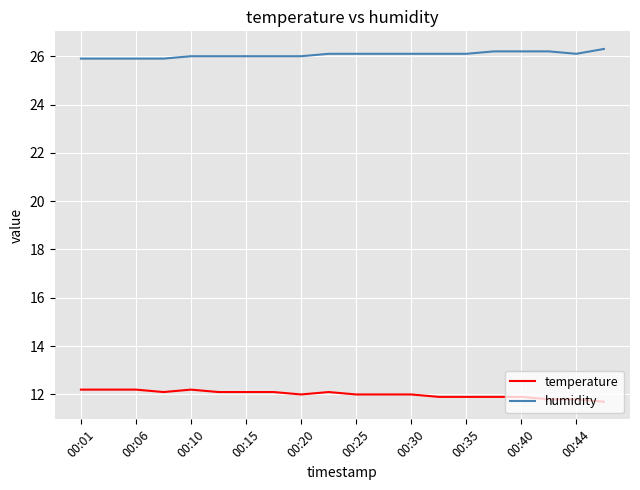

What is the greatest value displayed?

26.3